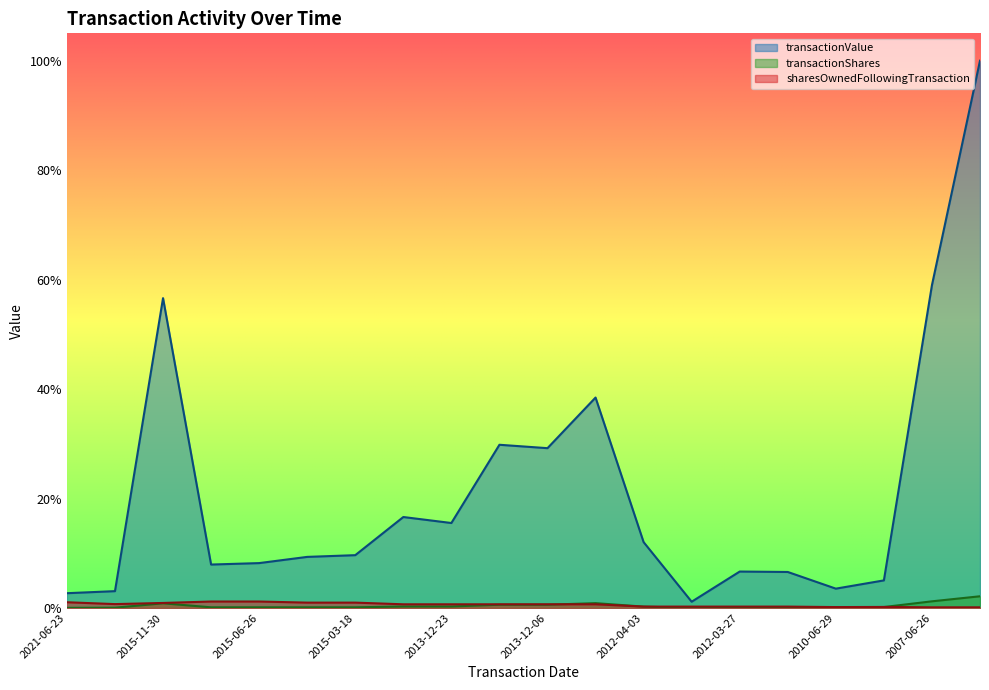

List the series in order of their peak value, lowest first.

sharesOwnedFollowingTransaction, transactionShares, transactionValue